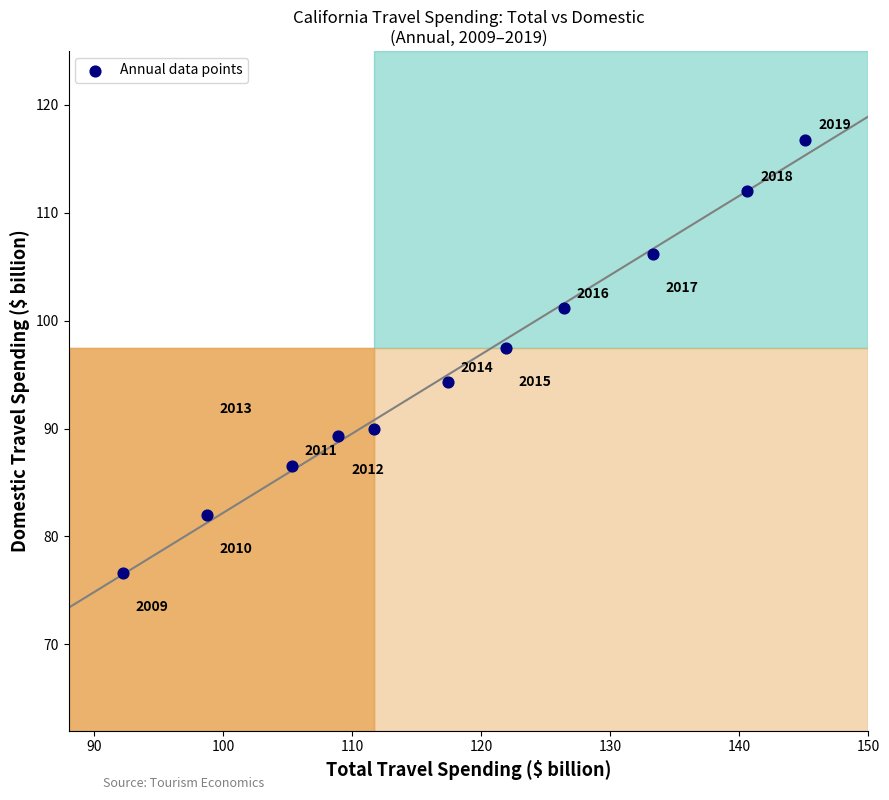

What is the average X value?

118.3